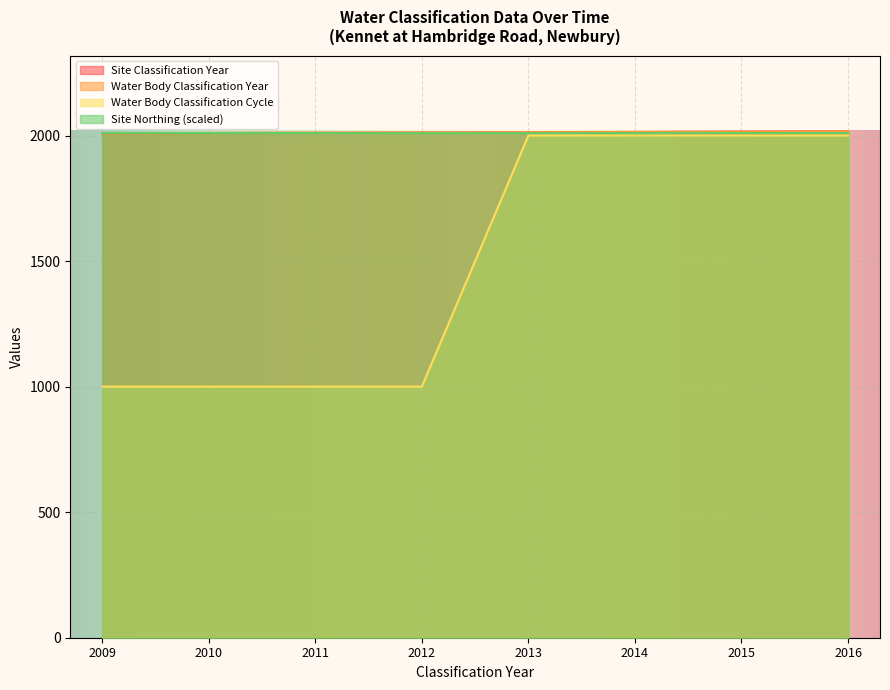

Which label corresponds to the smallest value in the chart?

2009